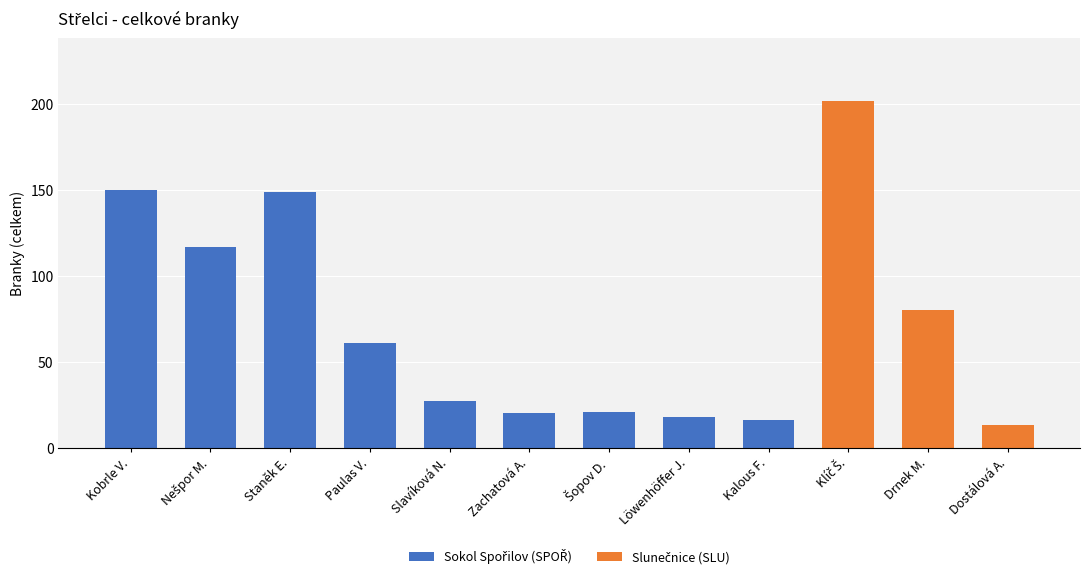

Does the chart contain stacked bars?

No